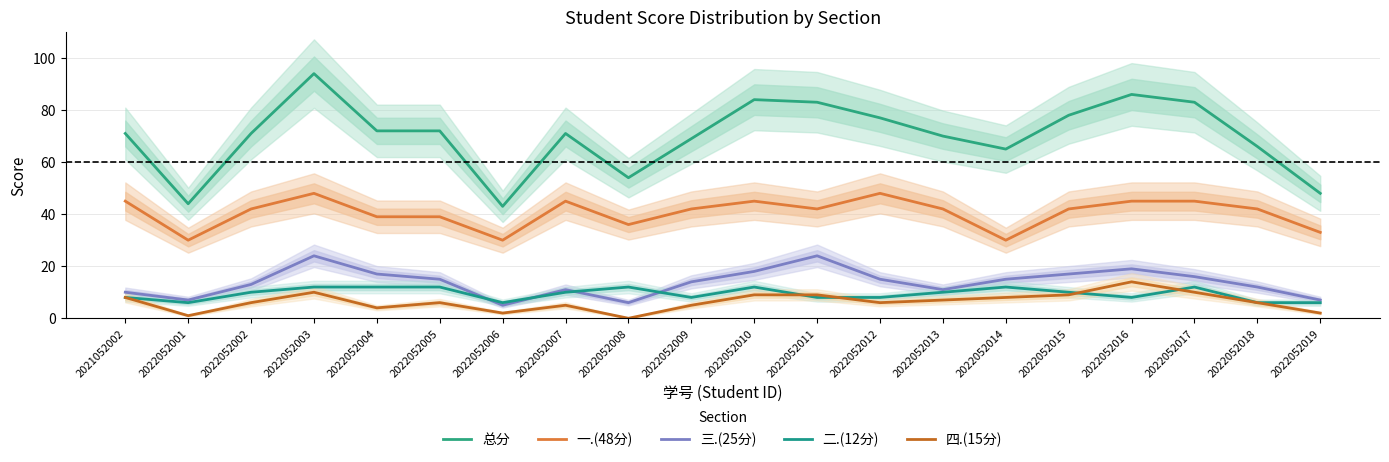

Where does the 二.(12分) series first go above 10?

2022052003